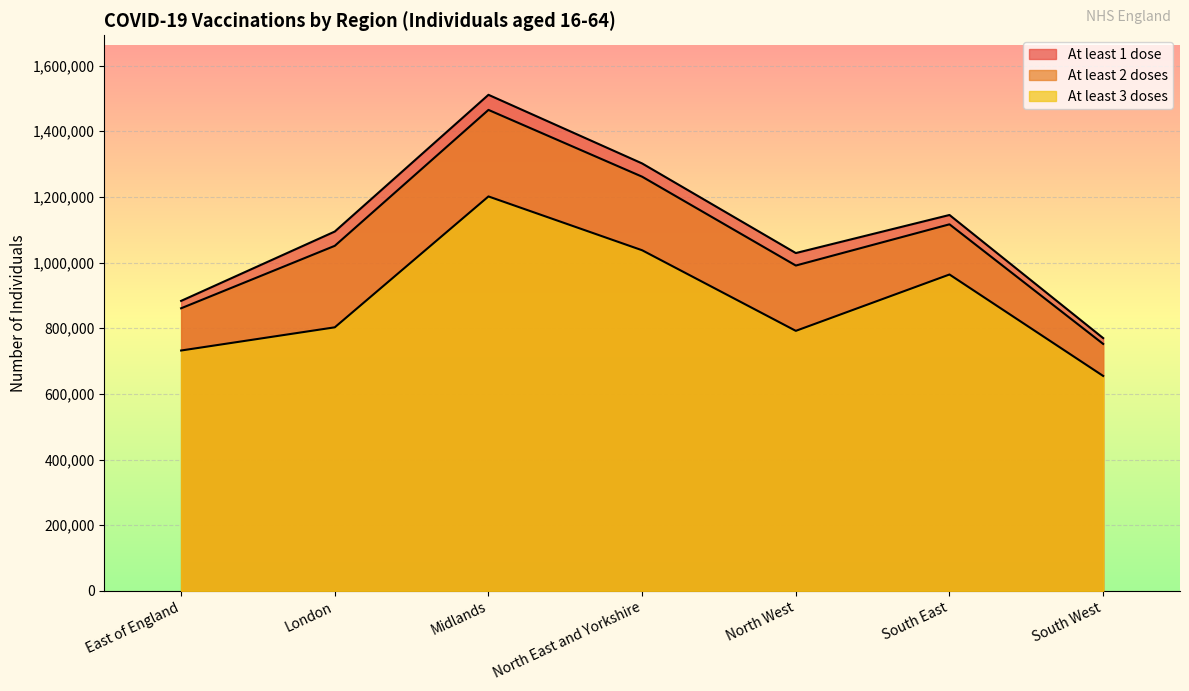

What is the label of the 2nd point from the left?

London